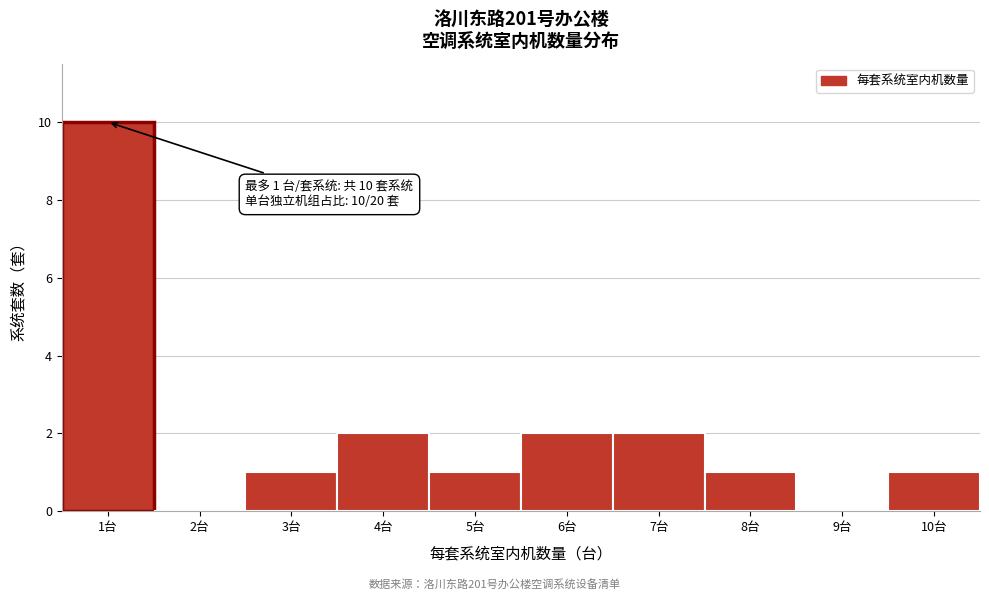

Which range on the x-axis has the tallest bar?

0.5 to 1.5